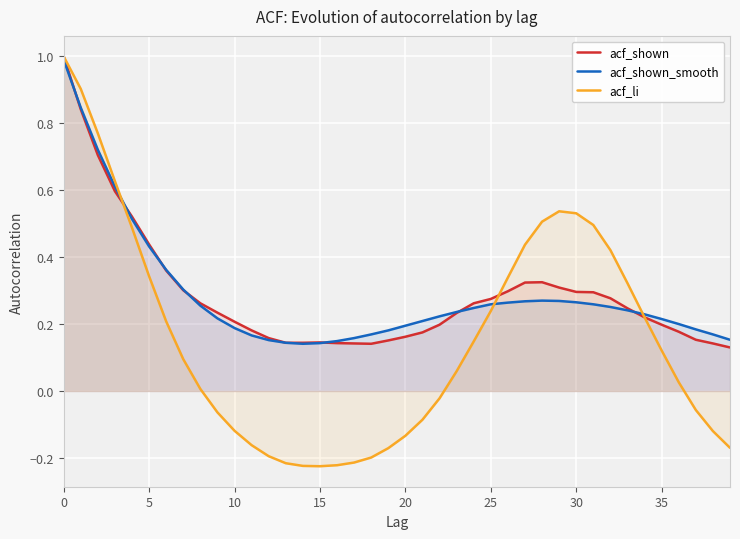

Which series has the largest total across all categories?

acf_shown